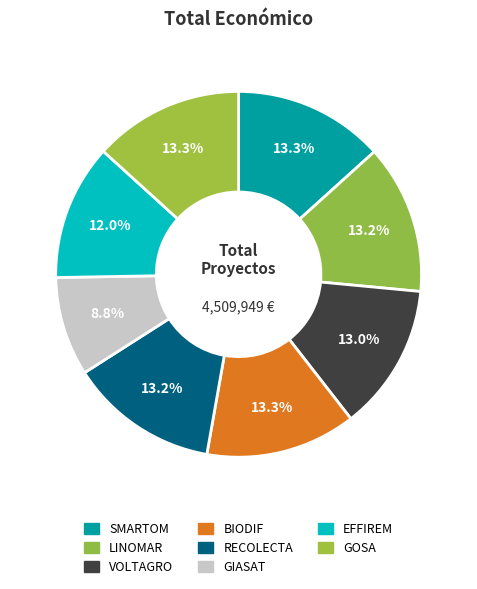

To the nearest percent, what portion does LINOMAR represent?

13%